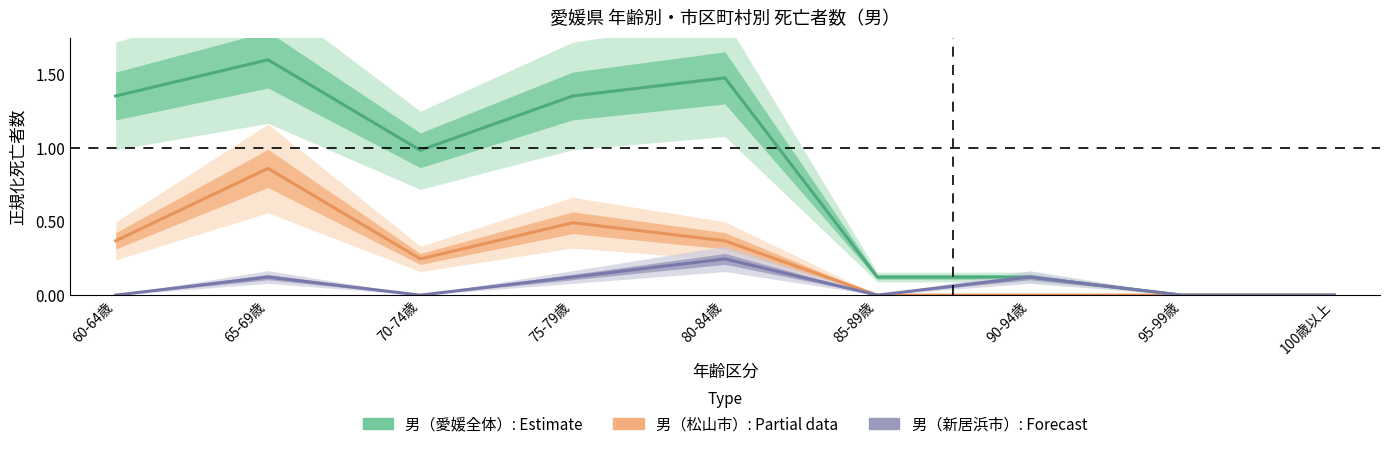

Which category has the lowest value in the 男（新居浜市）(Forecast) series?

60-64歳